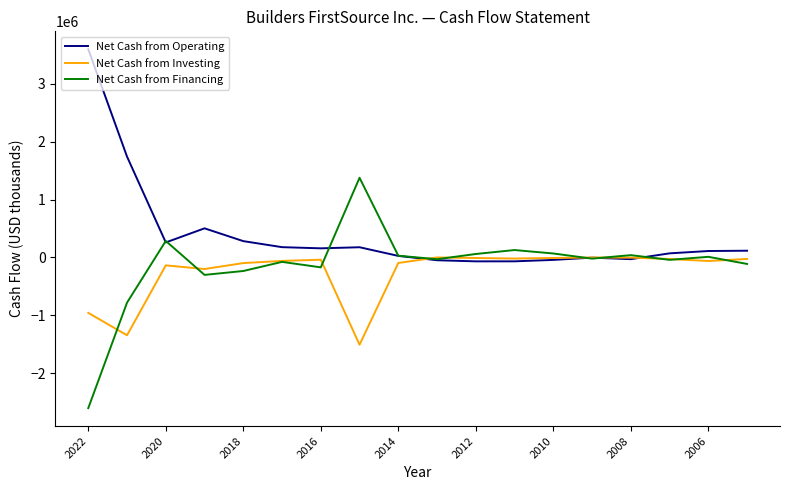

Rank the series by their maximum value, from lowest to highest.

Net Cash from Investing, Net Cash from Financing, Net Cash from Operating